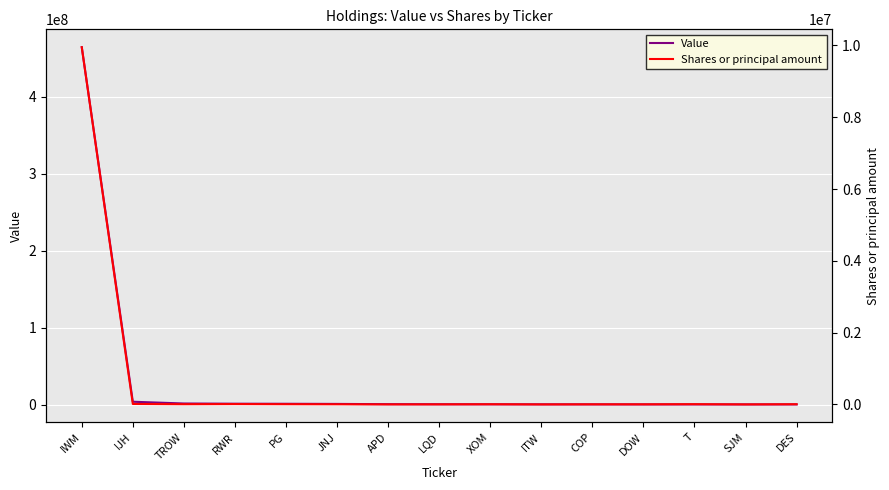

Which category has the highest value across all series?

IWM